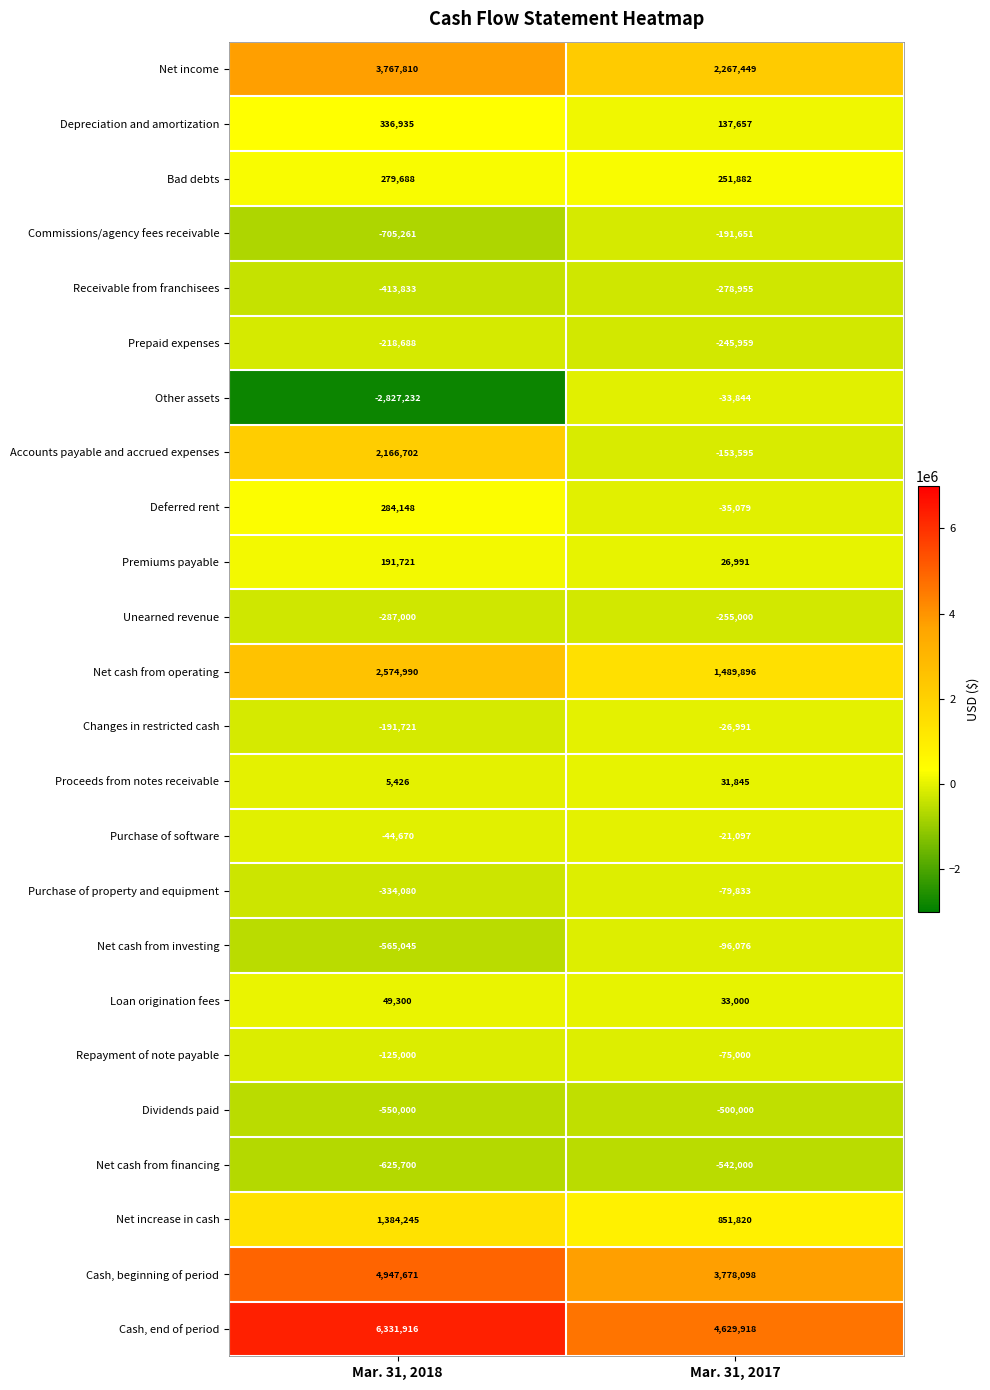

Which label corresponds to the smallest value in the chart?

Mar. 31, 2018